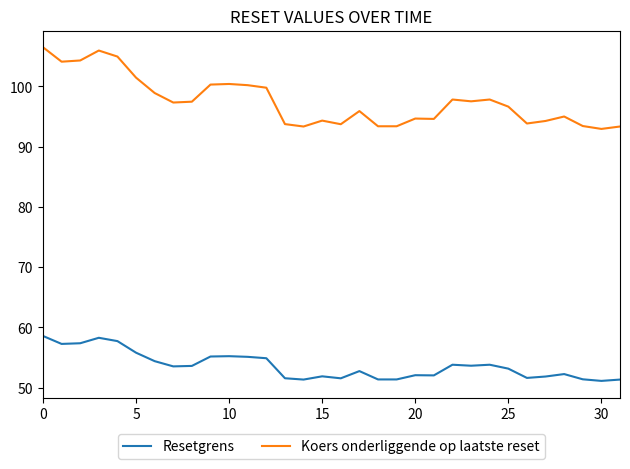

What are all the series names shown in the legend?

Resetgrens, Koers onderliggende op laatste reset